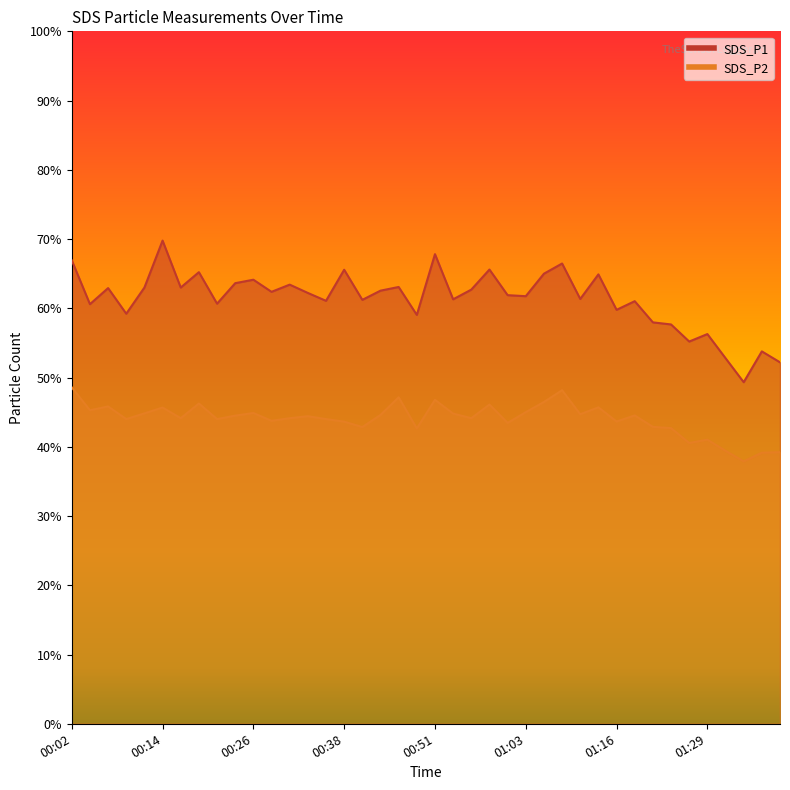

At which category does SDS_P2 reach its first local valley?

00:04